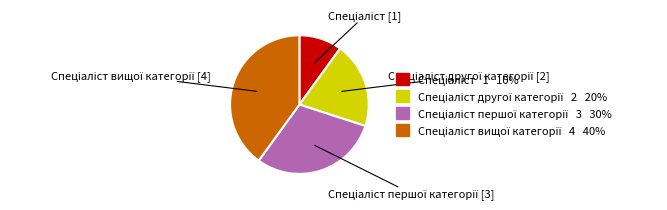

Is there a majority slice in this chart?

No